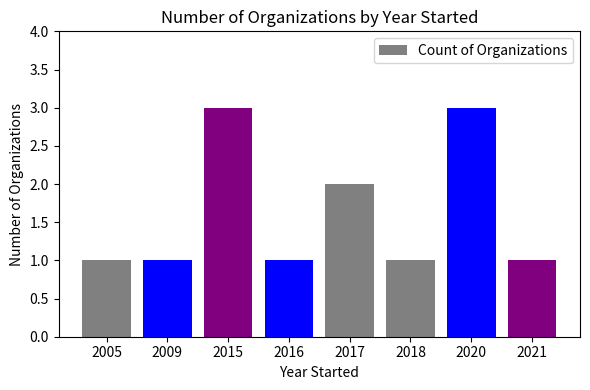

Reading left to right, transcribe all the data shown in this chart.

1	1	3	1	2	1	3	1